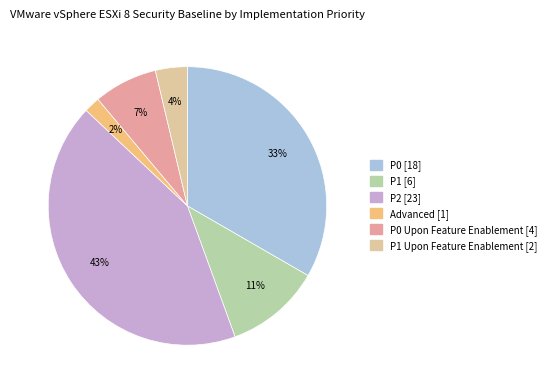

Does any single category account for the majority?

No